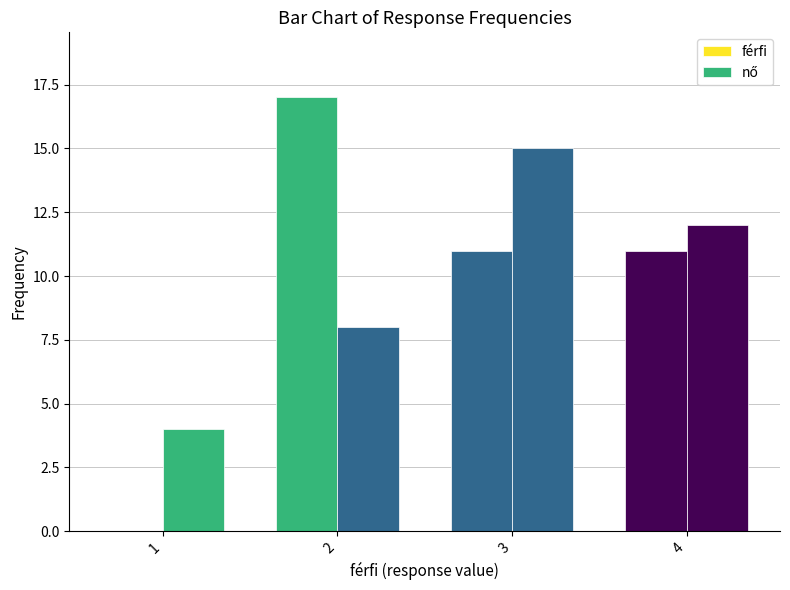

Which label corresponds to the smallest value in the chart?

1